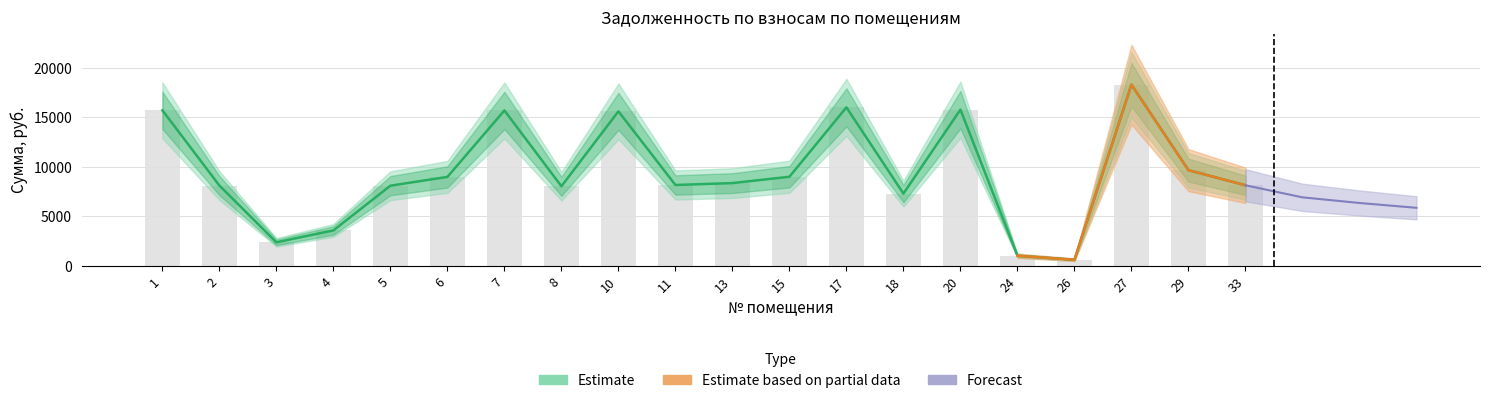

The задолженность (col_1) series shows 15702.9 at 1. True or false?

True